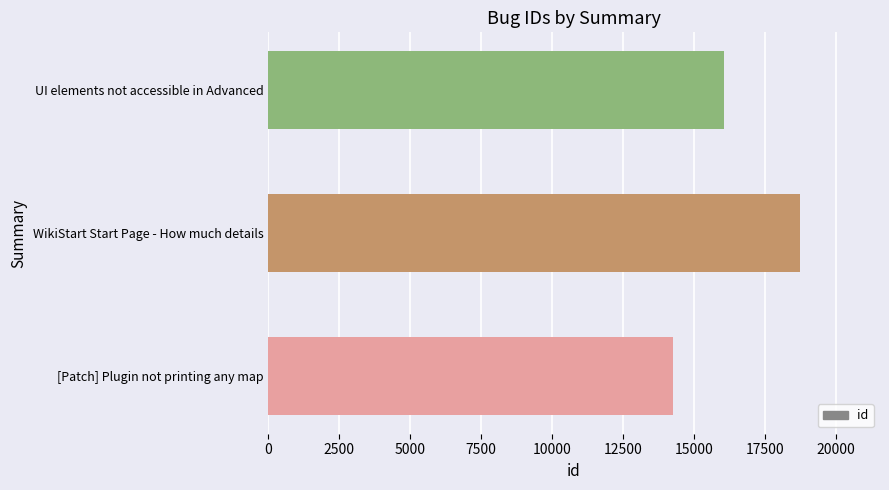

Between [Patch] Plugin not printing any map and UI elements not accessible in Advanced, which is larger?

UI elements not accessible in Advanced